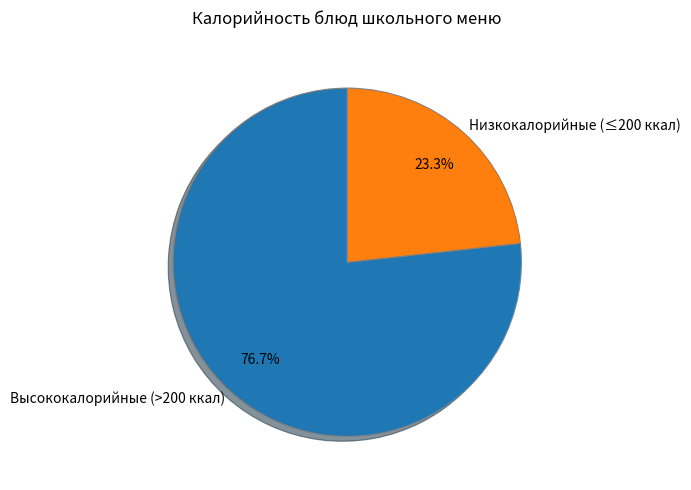

What is the majority slice?

Высококалорийные (>200 ккал)